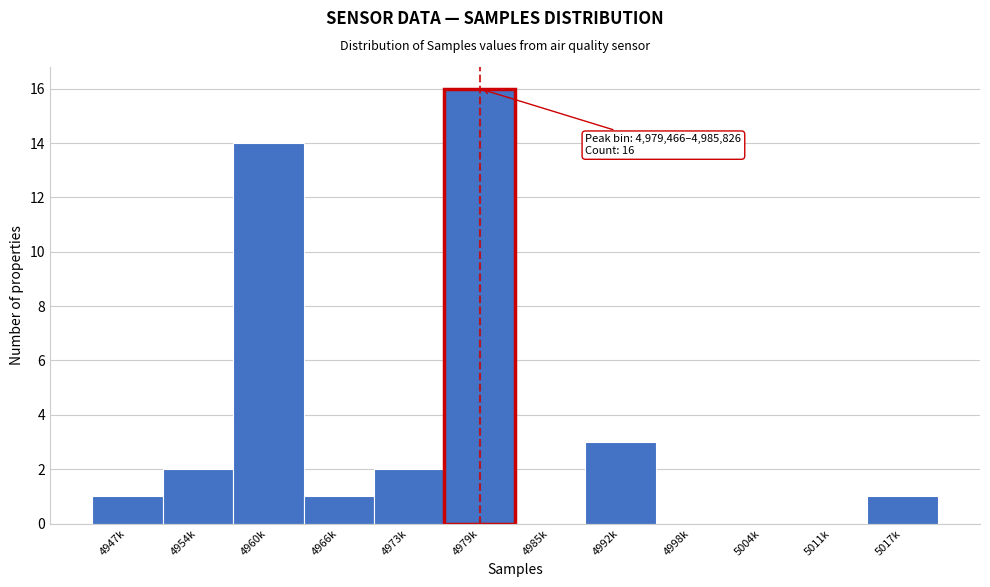

Reading left to right, list all the values displayed in this chart.

4947k=1	4954k=2	4960k=14	4966k=1	4973k=2	4979k=16	4985k=0	4992k=3	4998k=0	5004k=0	5011k=0	5017k=1